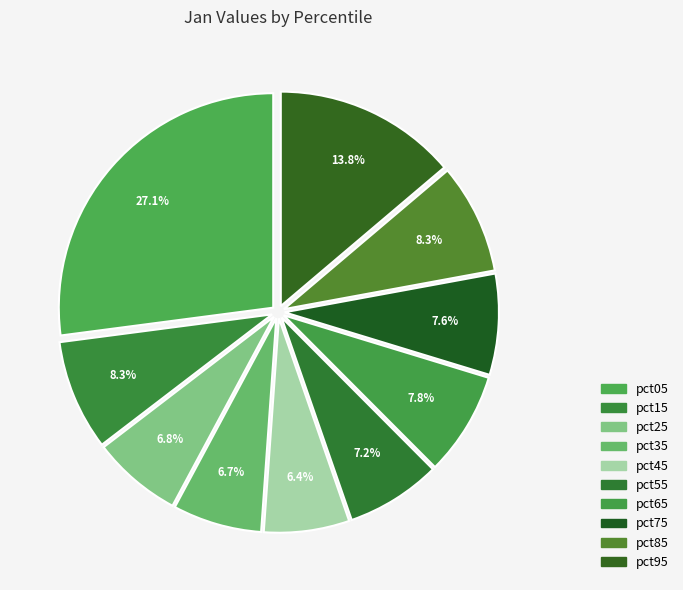

How many segments does this pie chart have?

10